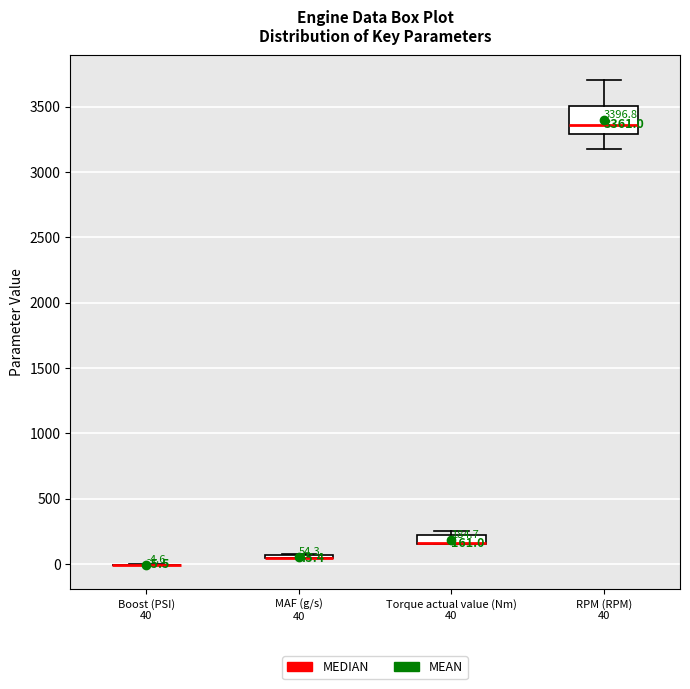

Comparing the boxes themselves (not the whiskers), which one is the tallest?

RPM (RPM) 40